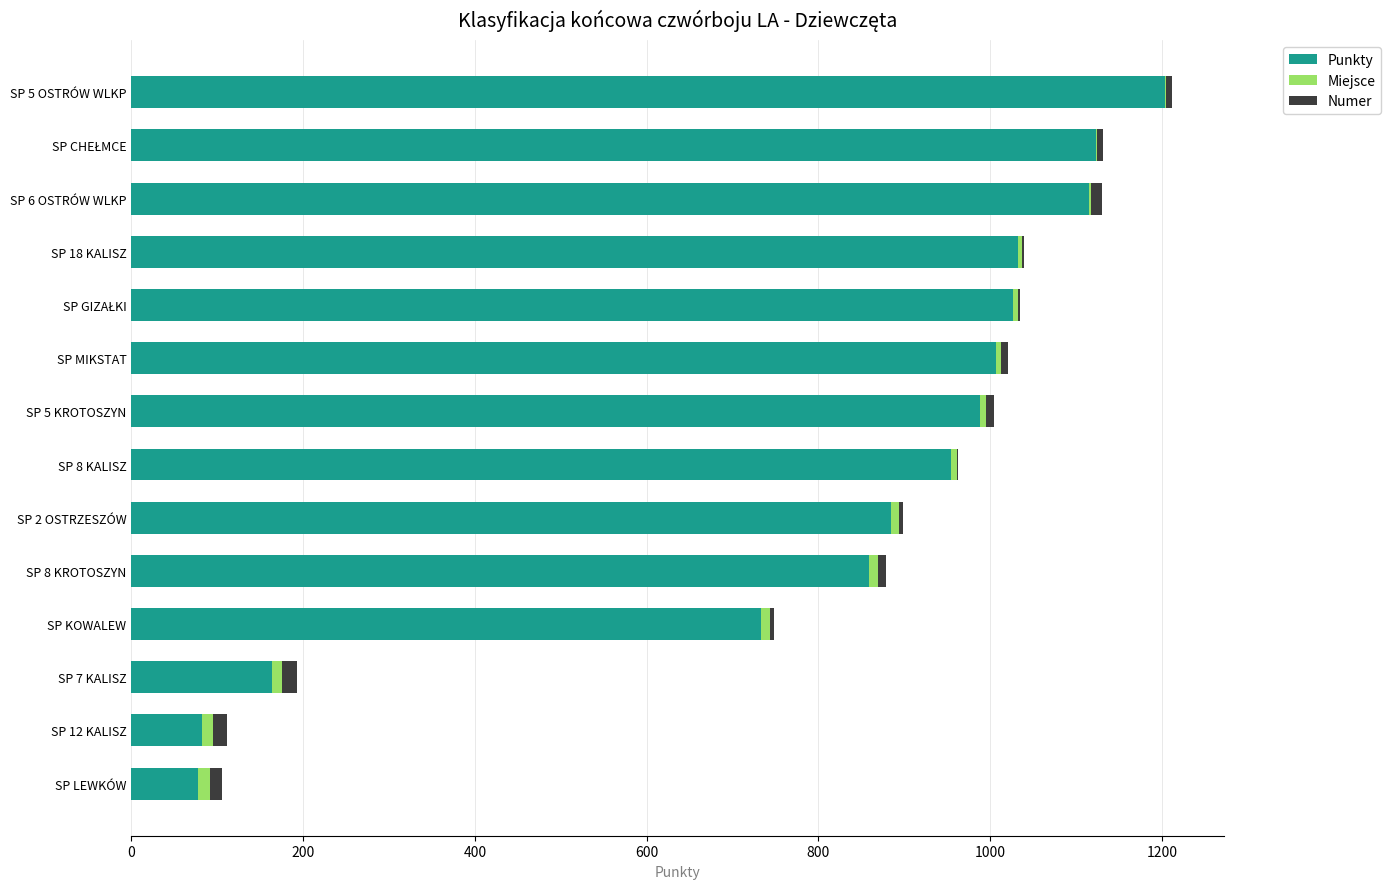

Which category has the highest value in the Punkty series?

SP 5 OSTRÓW WLKP